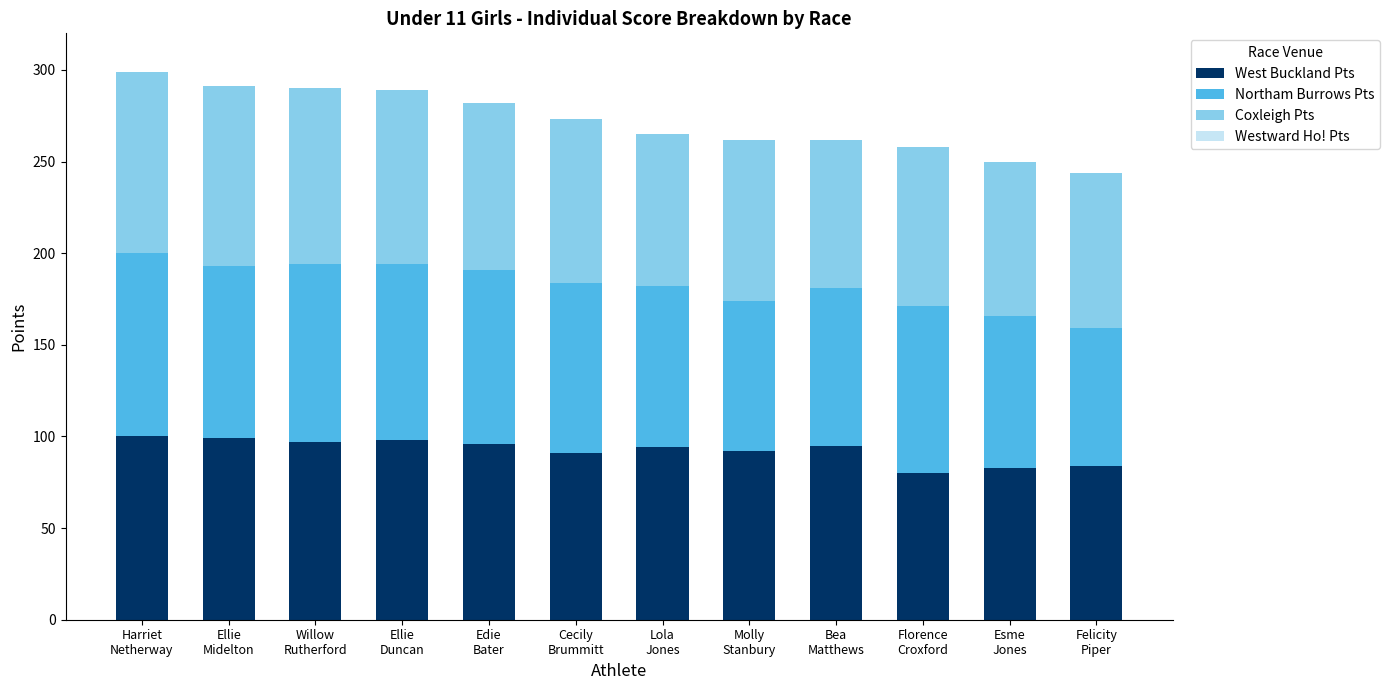

How many categories are shown in the chart?

12